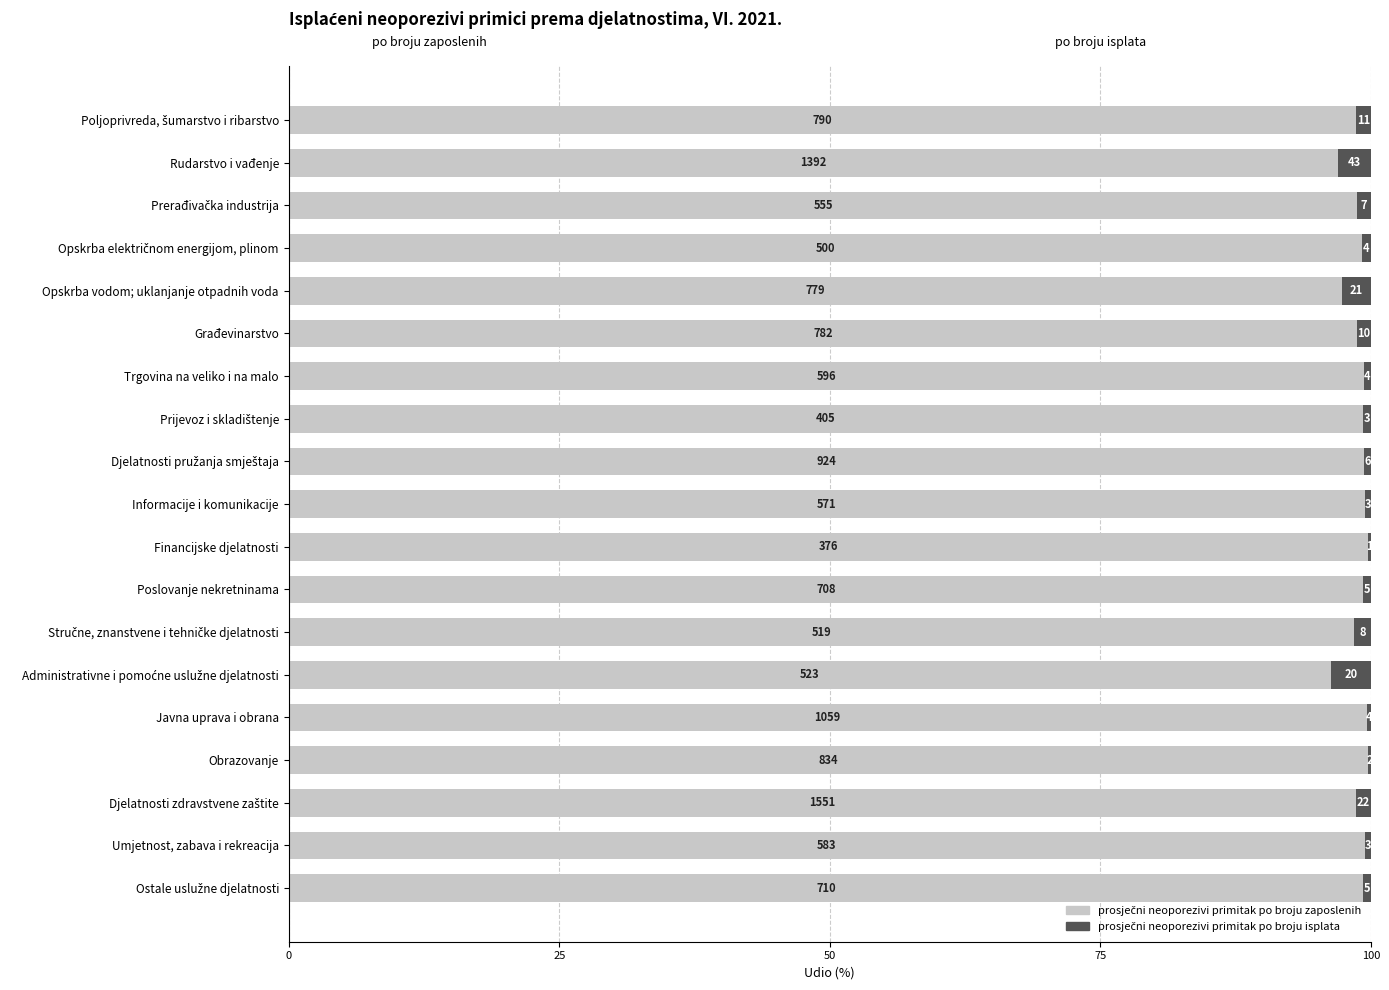

List the series in order of their overall mean, highest first.

prosječni neoporezivi primitak po broju zaposlenih, prosječni neoporezivi primitak po broju isplata